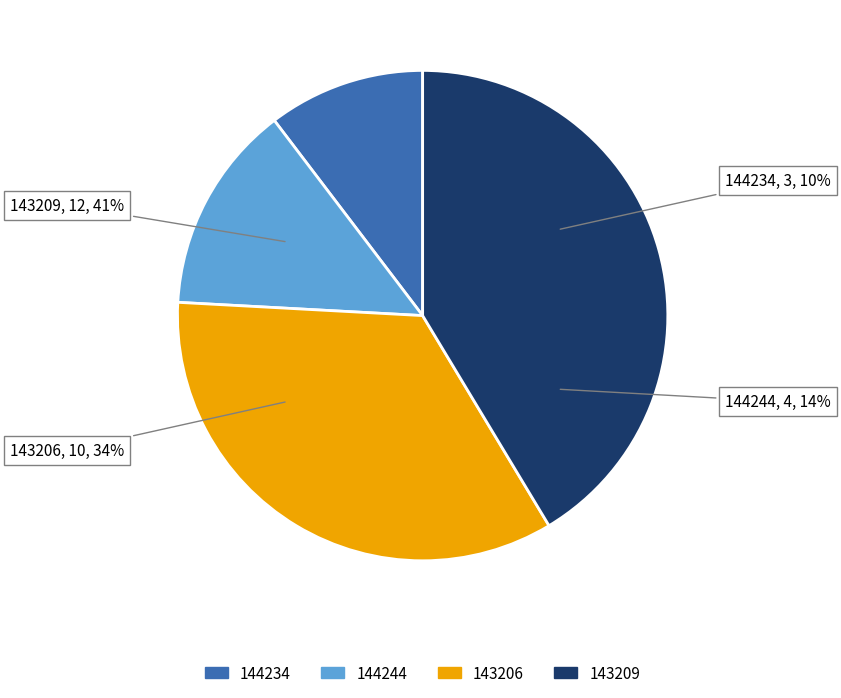

Count the number of slices in the pie.

4